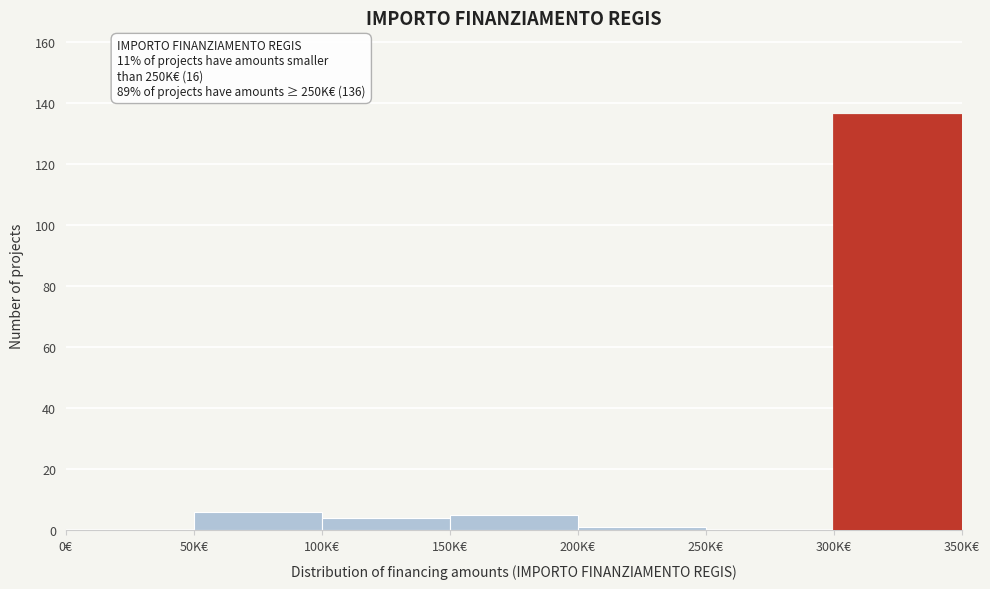

Reading left to right, extract all data points from this chart.

0€=0	50K€=6	100K€=4	150K€=5	200K€=1	250K€=0	300K€=136